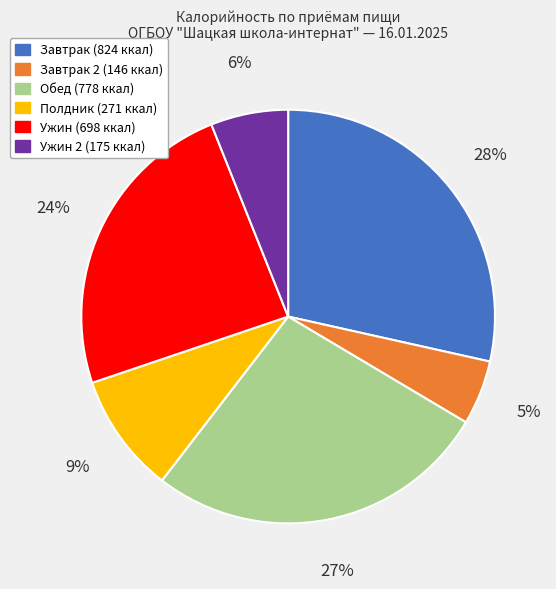

Does any single category account for the majority?

No